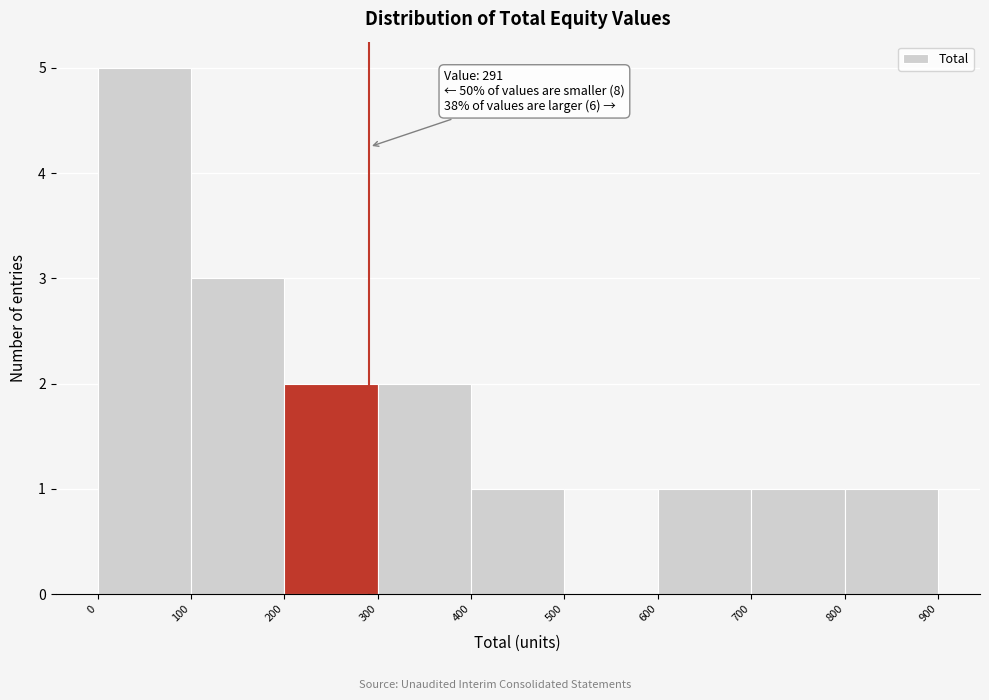

Over which range of the x-axis is the bar tallest?

0 to 100